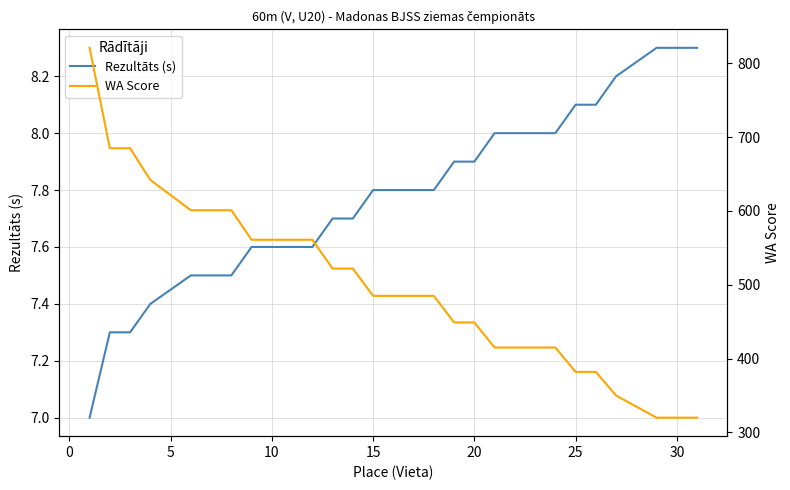

The WA Score series shows 768.4 at 20. True or false?

False